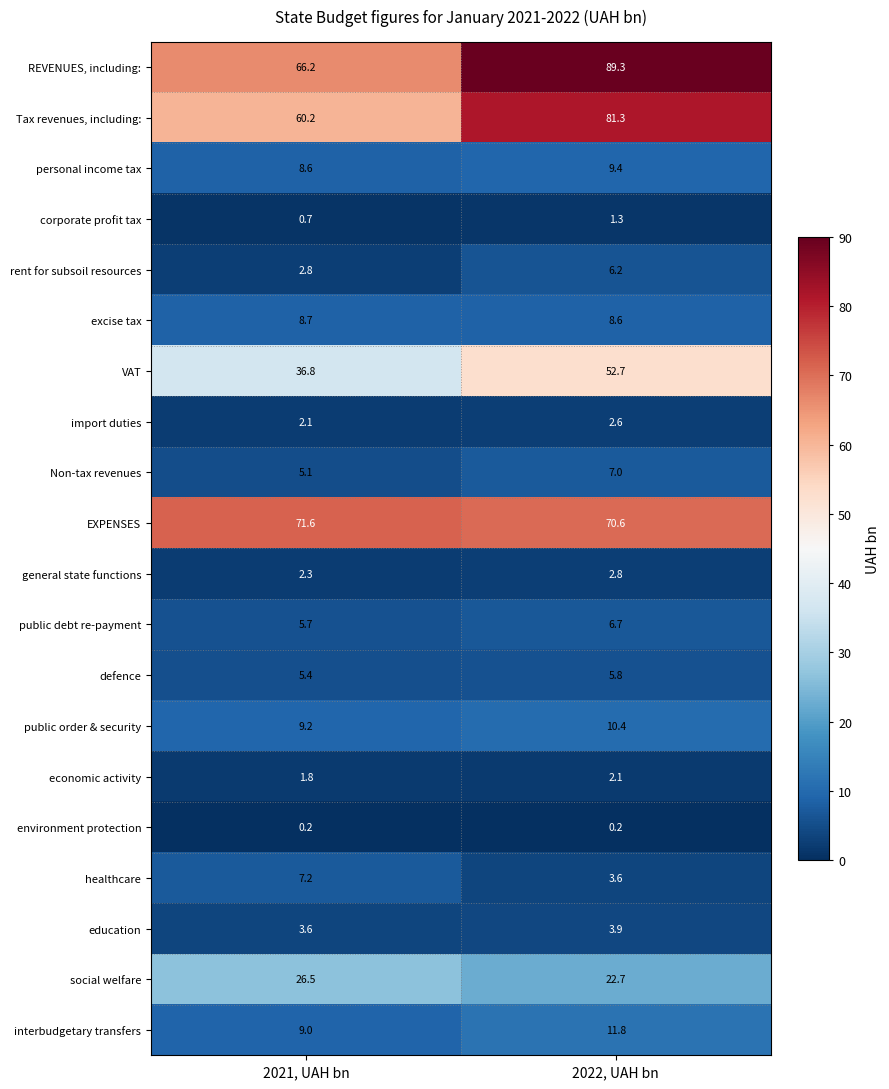

What is the minimum value shown in the chart?

0.2